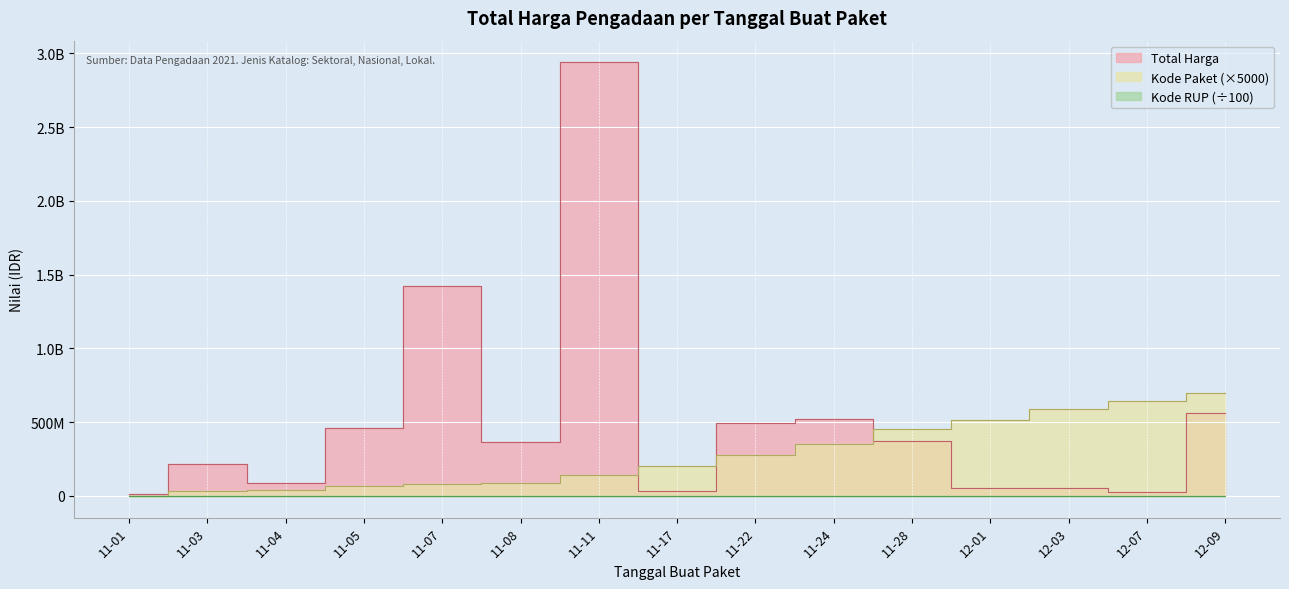

Reading left to right, transcribe all the data shown in this chart.

Total Harga (Miliar): 12787500.0	215651270.0	90672075.0	464002100.0	1425867900.0	366567800.0	2939414440.0	34292000.0	493000000.0	521934200.0	373404000.0	56152800.0	51601000.0	27412000.0	559971000.0
Kode Paket: 2320000.0	31070000.0	42650000.0	68260000.0	84115000.0	87900000.0	141355000.0	200560000.0	279130000.0	352265000.0	455505000.0	517705000.0	588915000.0	642580000.0	699085000.0
Kode RUP: 281710.9	300890.3	300890.3	303722.3	304289.1	303612.3	304784.7	304167.3	306360.6	306708.9	303632.5	307451.1	305274.2	300890.3	284971.2